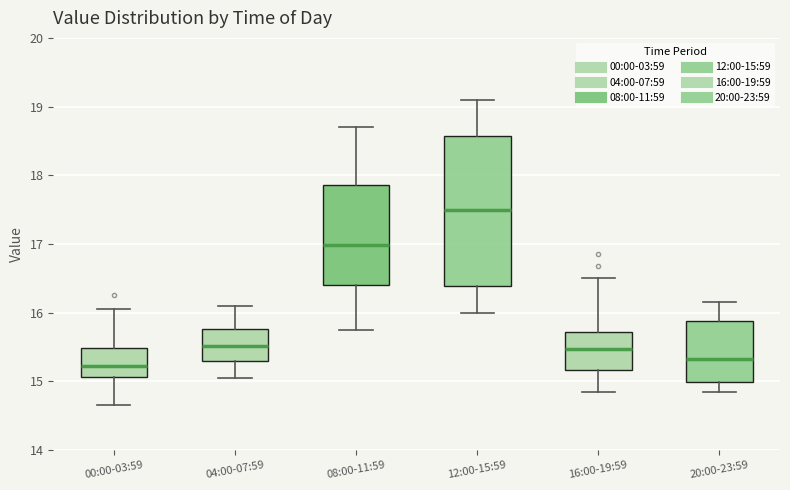

Where is the upper edge of the box for 08:00-11:59 on the y-axis? The values are not printed on the chart, so give them approximately, as read against the axis.

17.9